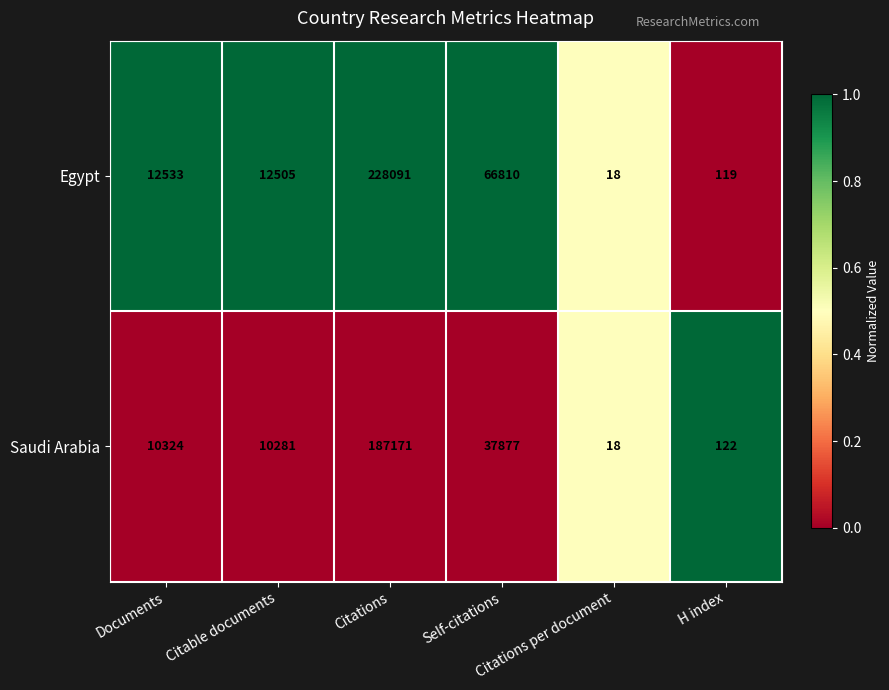

What is the smallest value displayed?

18